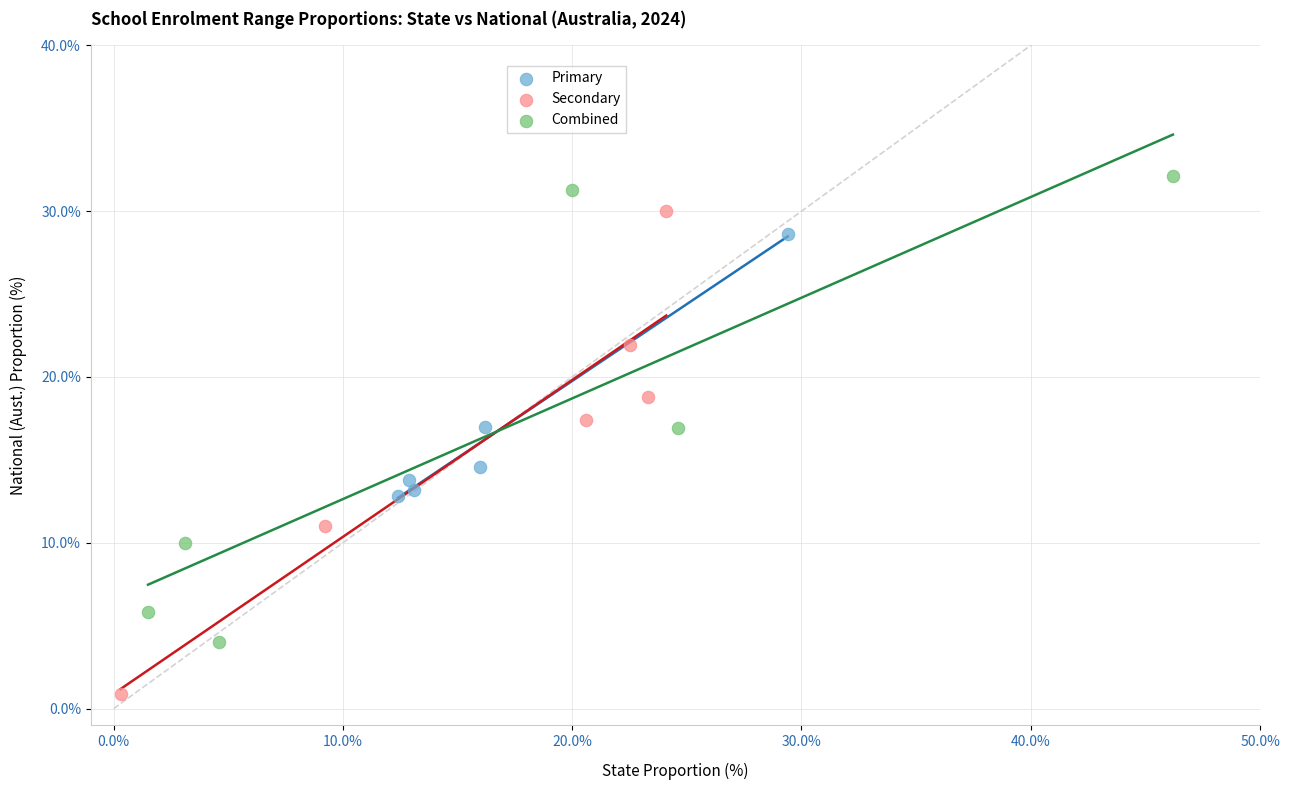

Which series has the widest spread of Y values?

Secondary